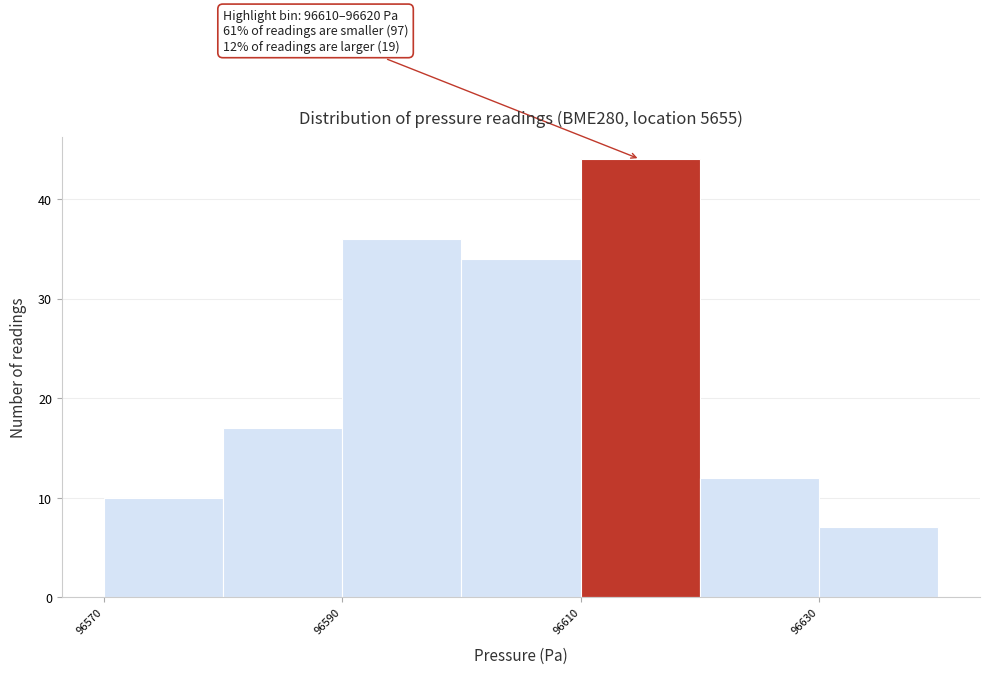

Over which range of the x-axis is the bar tallest?

96610 to 96620